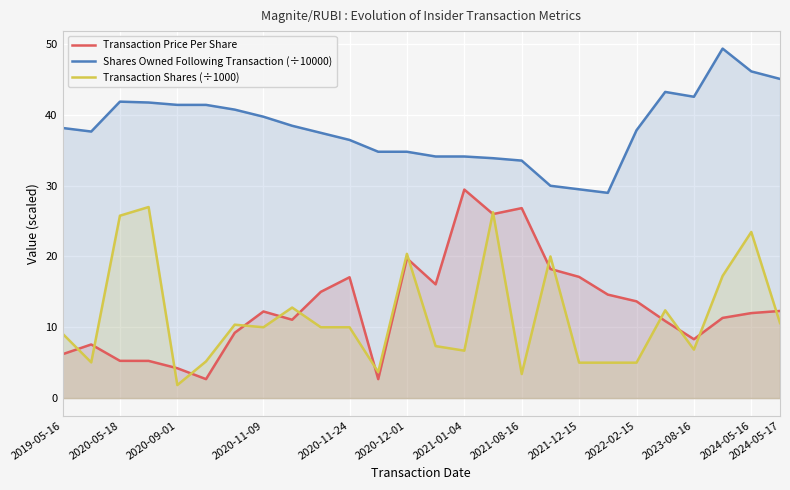

How many categories are shown in the chart?

26